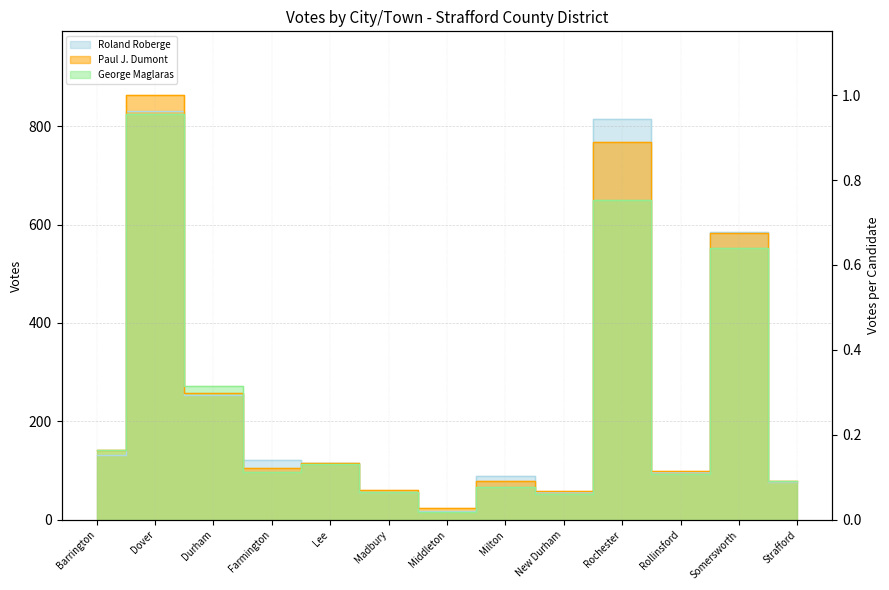

The Paul J. Dumont series shows 389 at Durham. True or false?

False